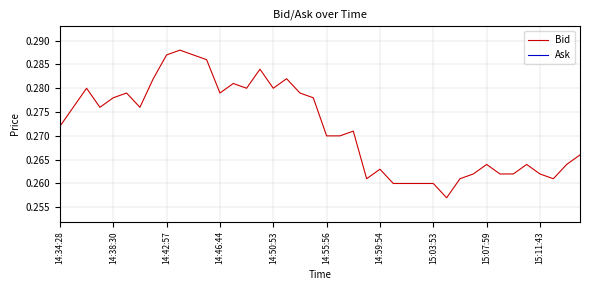

True or false: Ask has more than 2 interior local peaks.

False